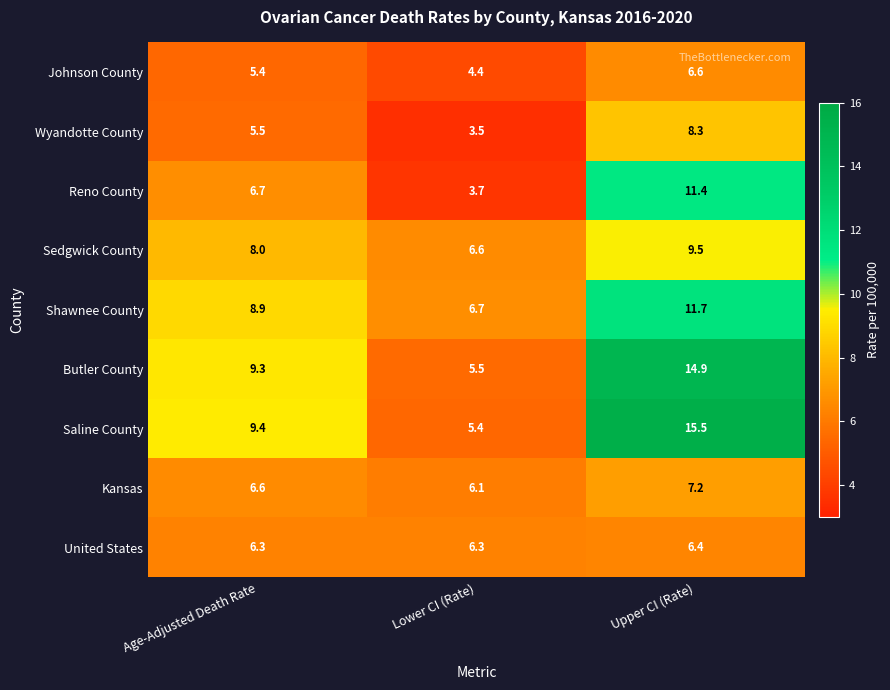

What is the sum of all Saline County values?

30.3